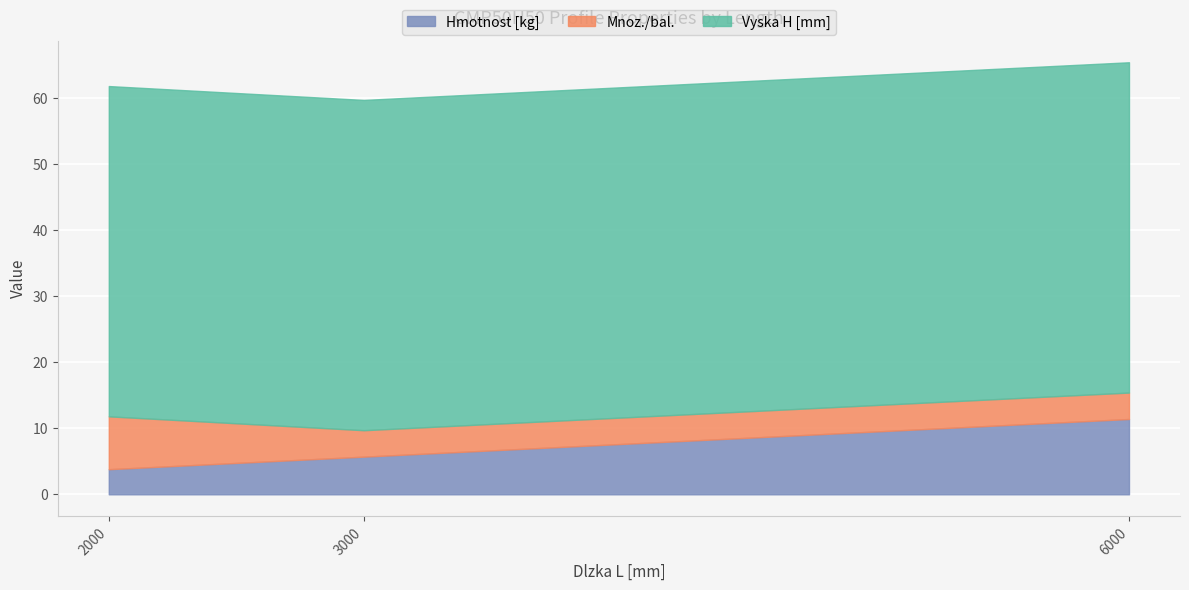

Reading left to right, list all the values displayed in this chart.

Hmotnost [kg]: 2000=3.8	3000=5.7	6000=11.4
Mnoz./bal.: 2000=8.0	3000=4.0	6000=4.0
Vyska H [mm]: 2000=50.0	3000=50.0	6000=50.0